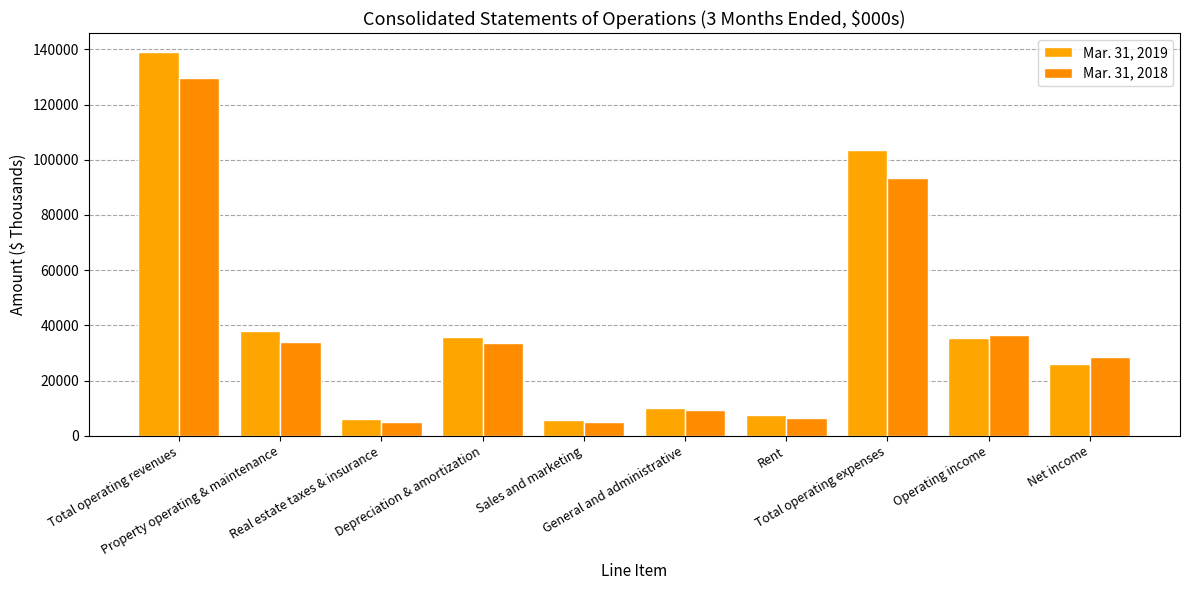

At which label does Mar. 31, 2019 reach its peak?

Total operating revenues